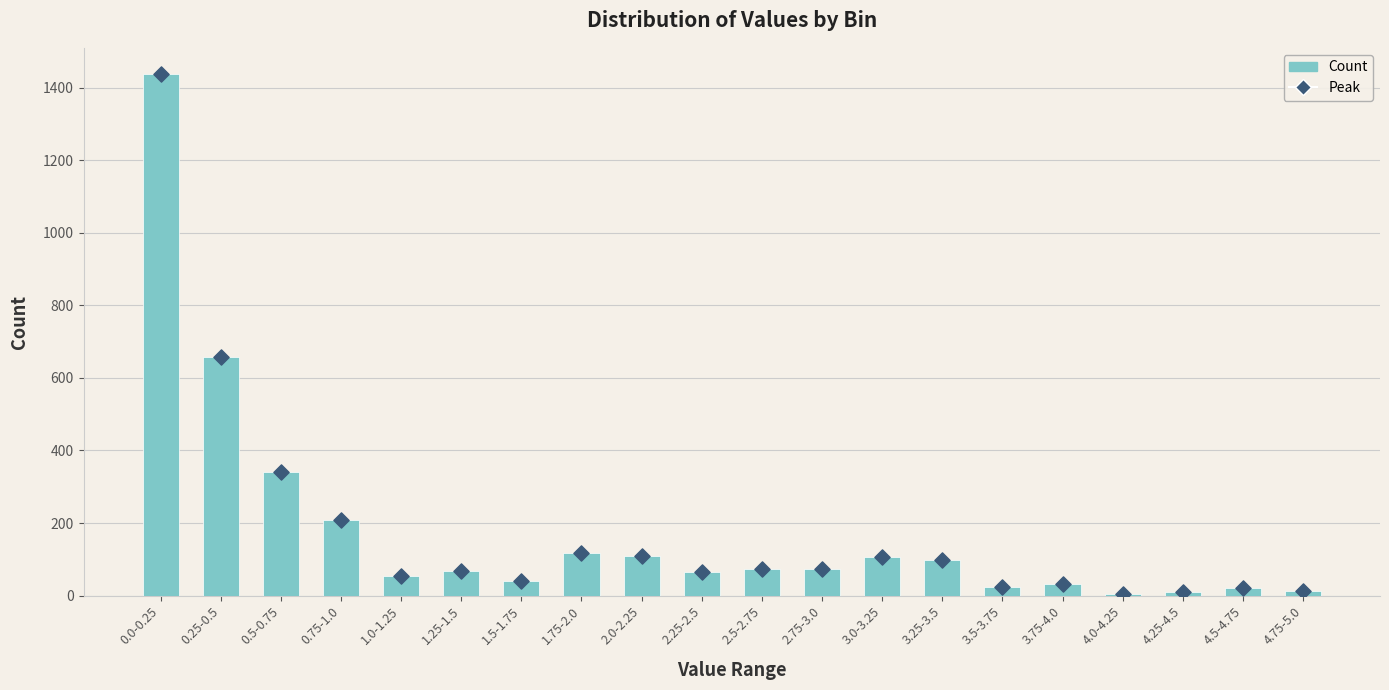

Which series reaches the minimum Y coordinate?

Count